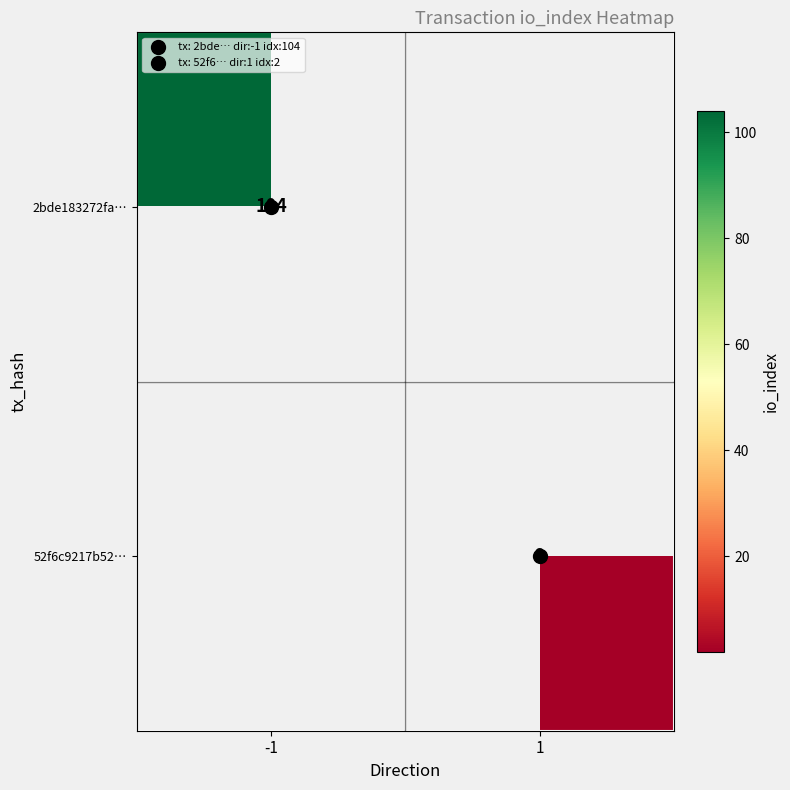

List the series in order of their peak value, highest first.

2bde183272fa…, 52f6c9217b52…